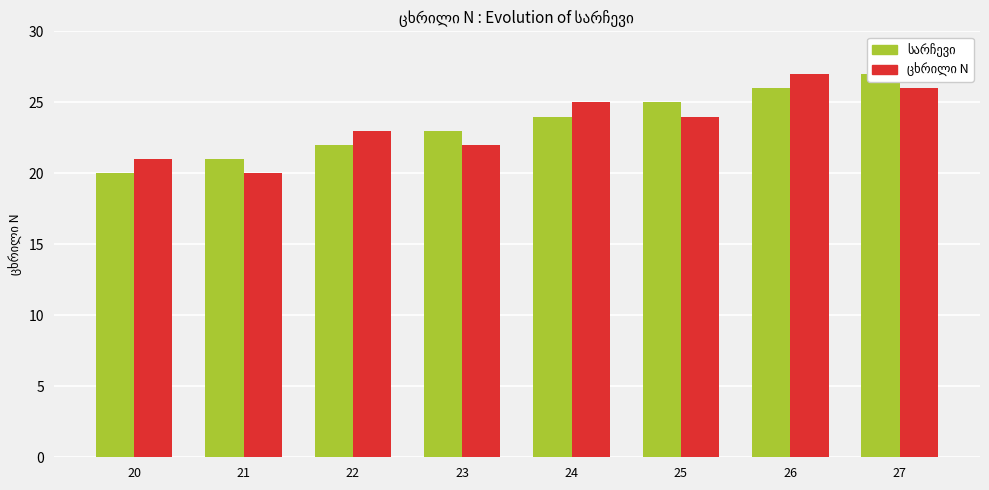

Which series has the largest total across all categories?

სარჩევი